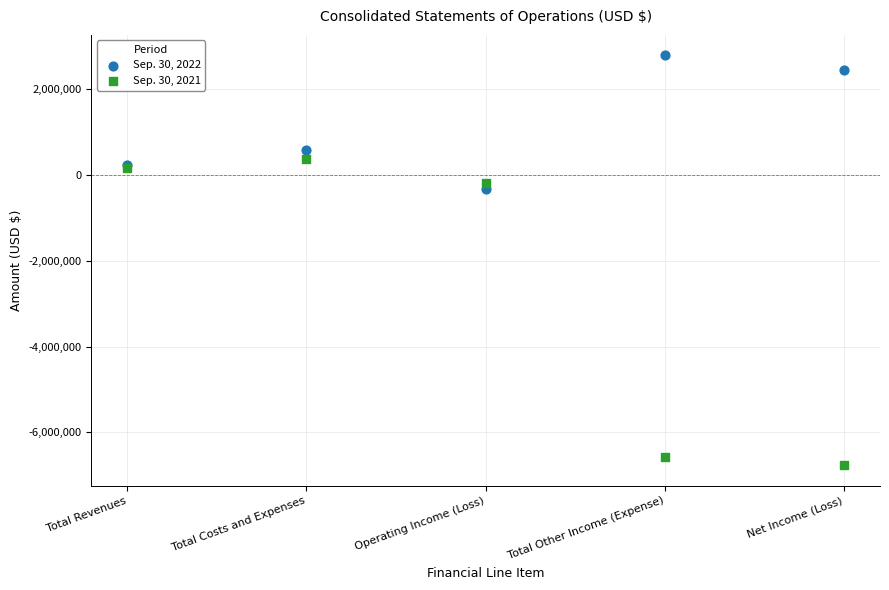

Which series has the widest spread of Y values?

Sep. 30, 2021